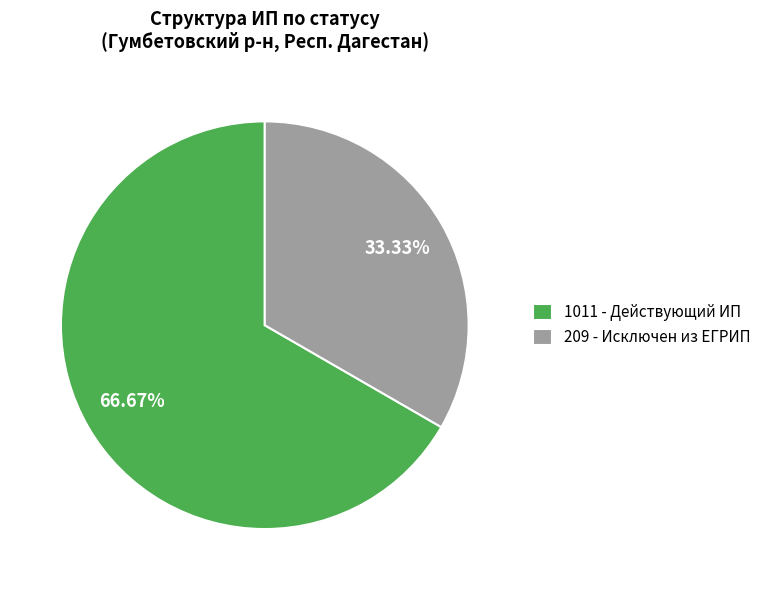

To the nearest percent, what is the average slice percentage?

50%